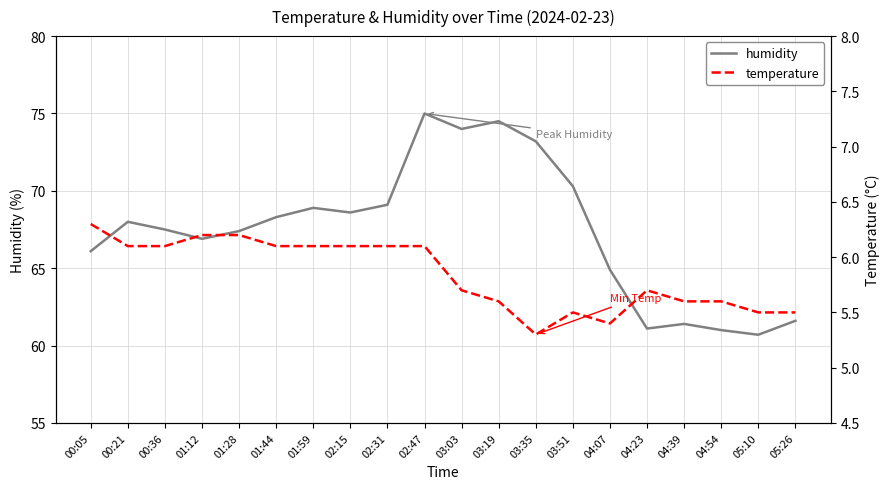

What is the spread (max minus min) of values at 05:10?

55.2